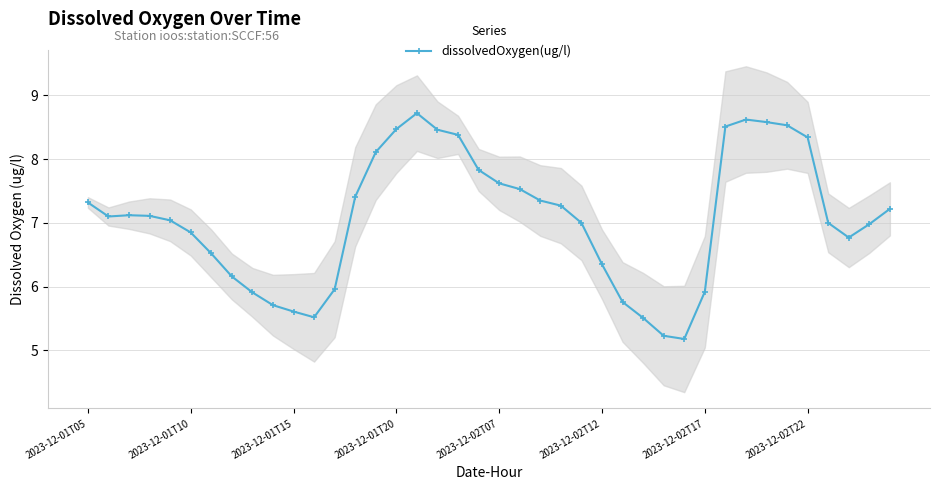

What is the lowest value of the dissolvedOxygen(ug/l) series?

5.2